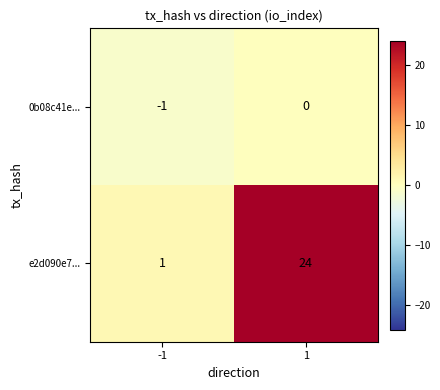

Which series has the largest range (max minus min)?

e2d090e7...